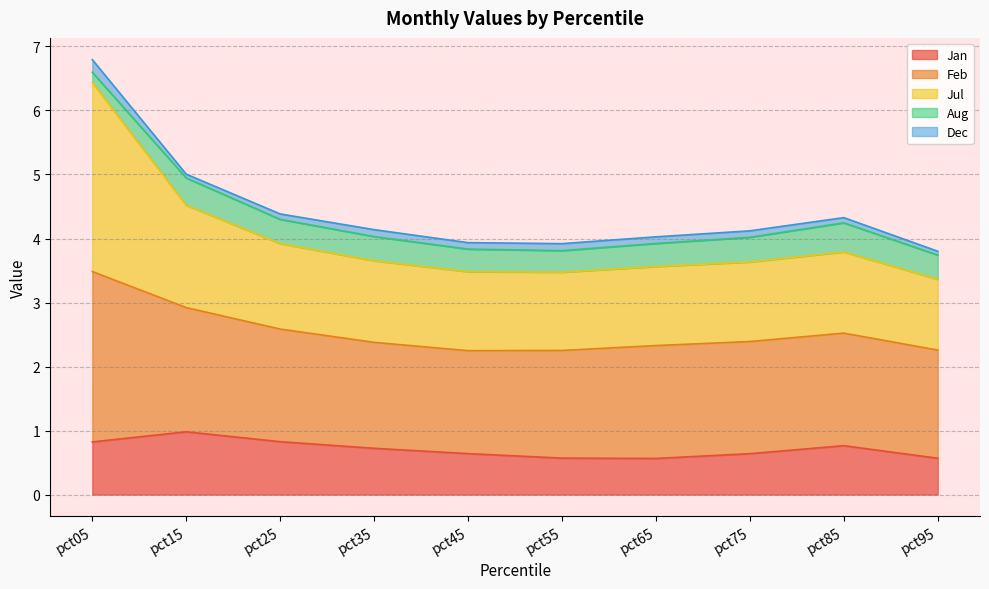

What is the minimum value for Jan?

0.6